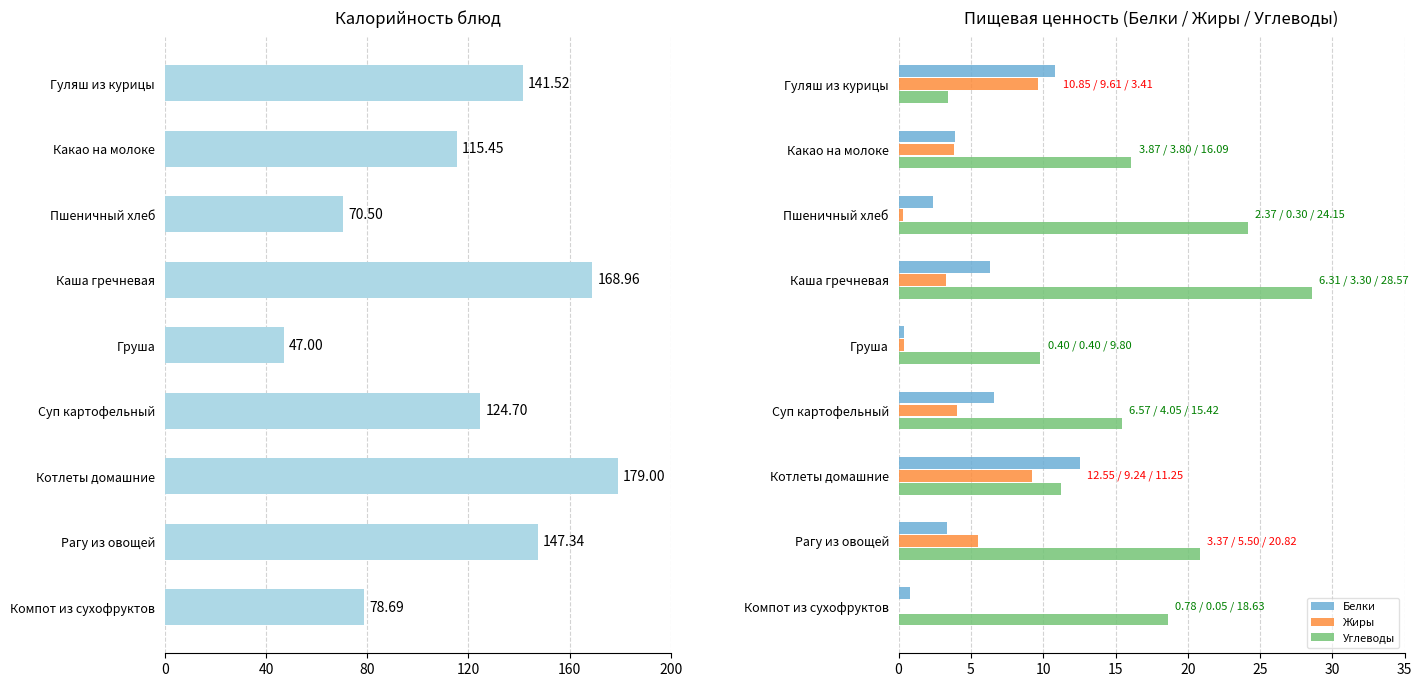

The Углеводы series shows 11.2 at Рагу из овощей. True or false?

False